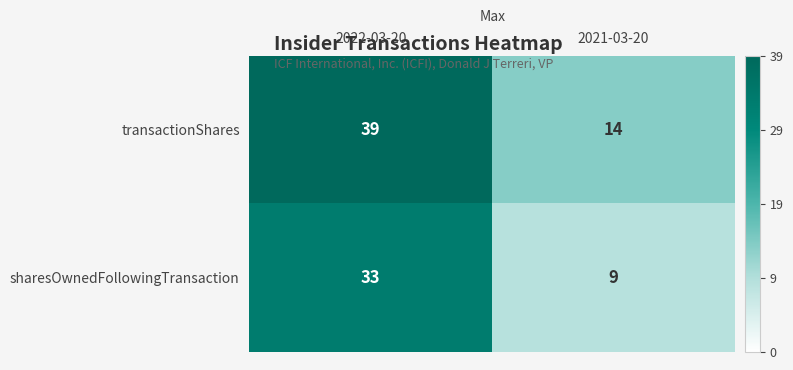

Reading right to left, transcribe all the data shown in this chart.

transactionShares: 2021-03-20=14	2022-03-20=39
sharesOwnedFollowingTransaction: 2021-03-20=9	2022-03-20=33